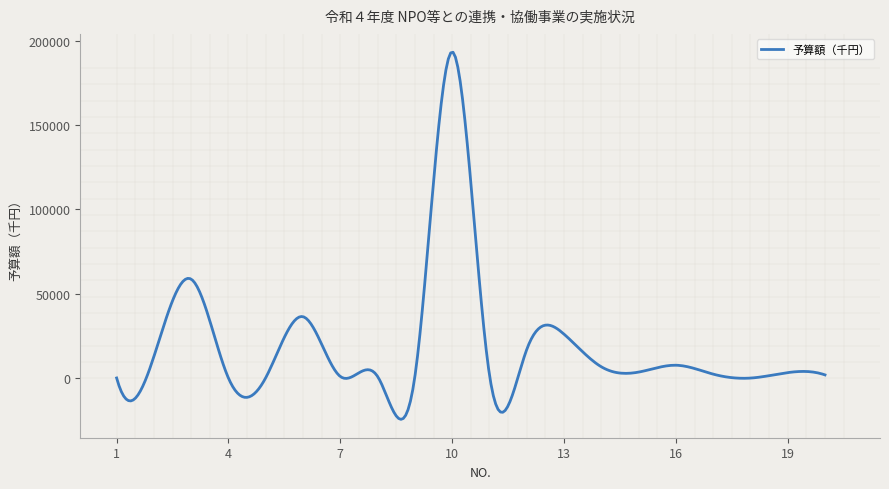

What is the difference between the maximum and minimum values?

217591.9